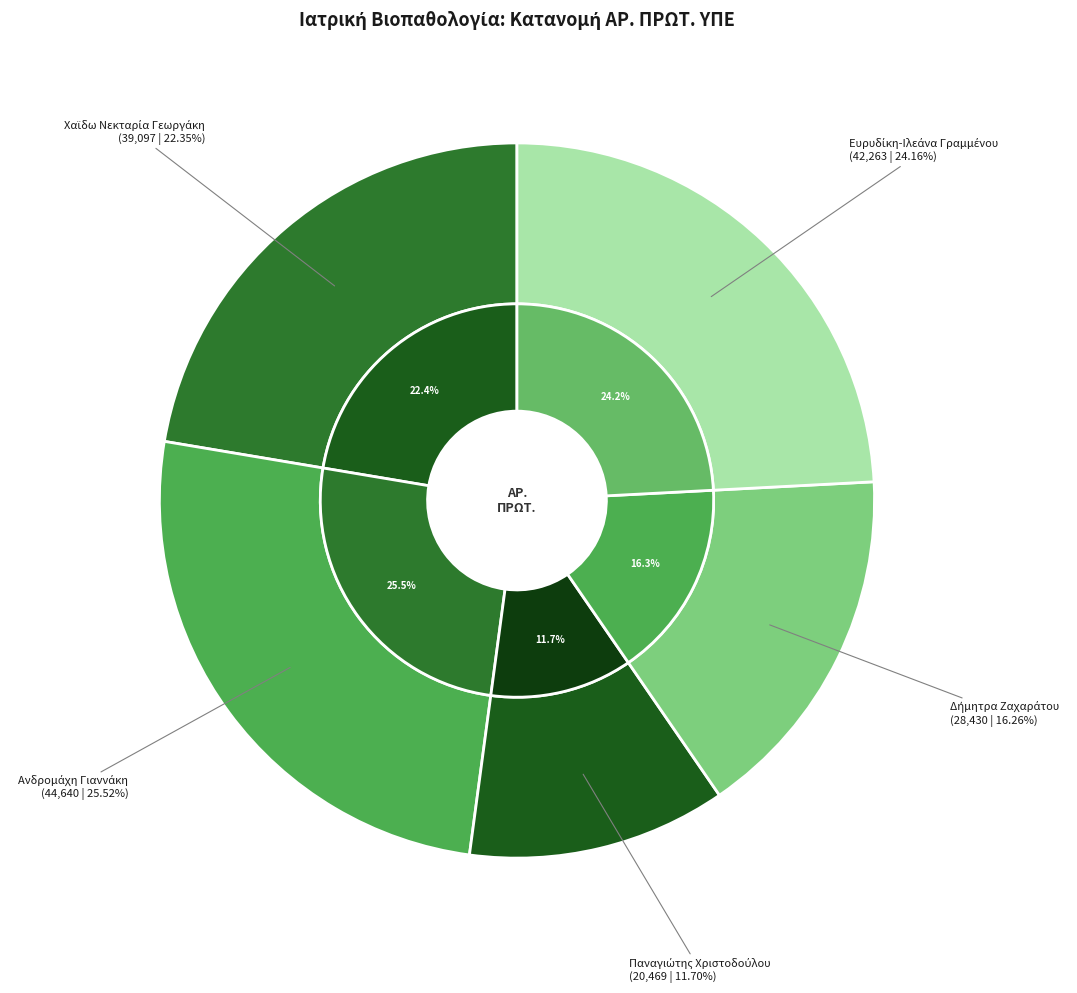

Count the number of slices in the pie.

5